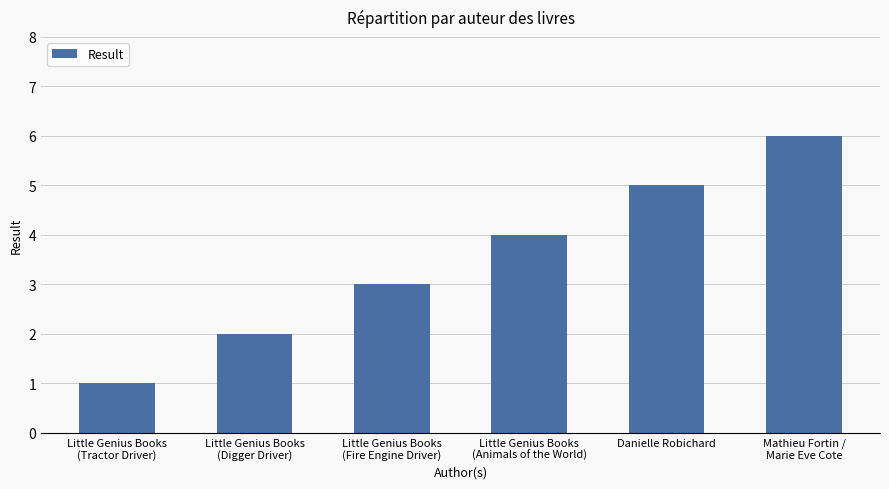

What position from the right is Danielle Robichard?

2